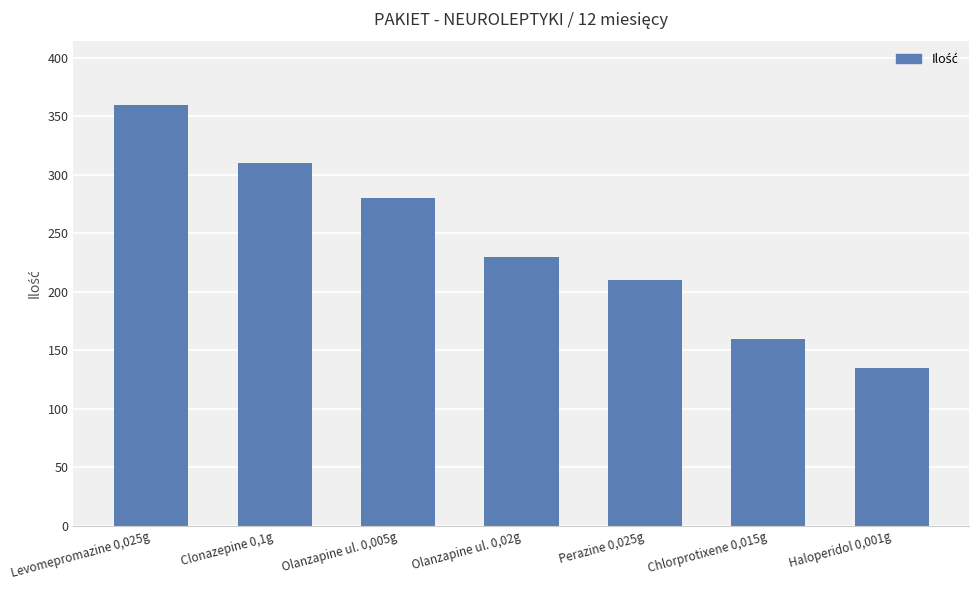

At which label is the value closest to 247?

Olanzapine ul. 0,02g